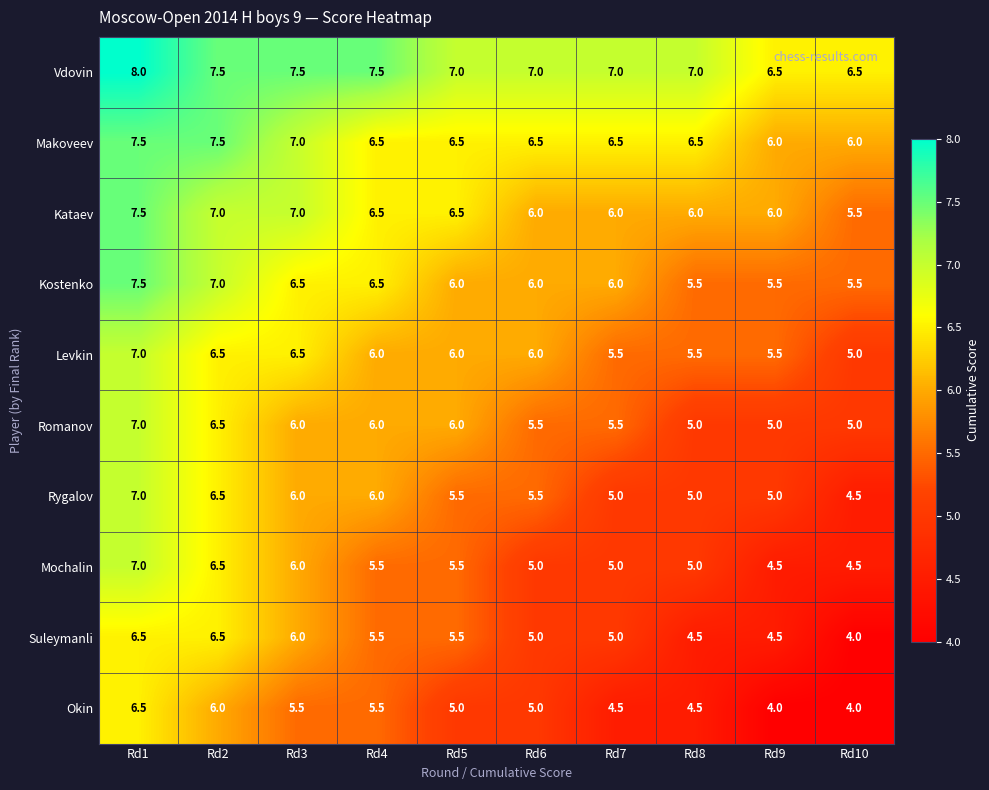

Is the value of Rygalov at Rd5 greater than the value of Vdovin at Rd9?

No